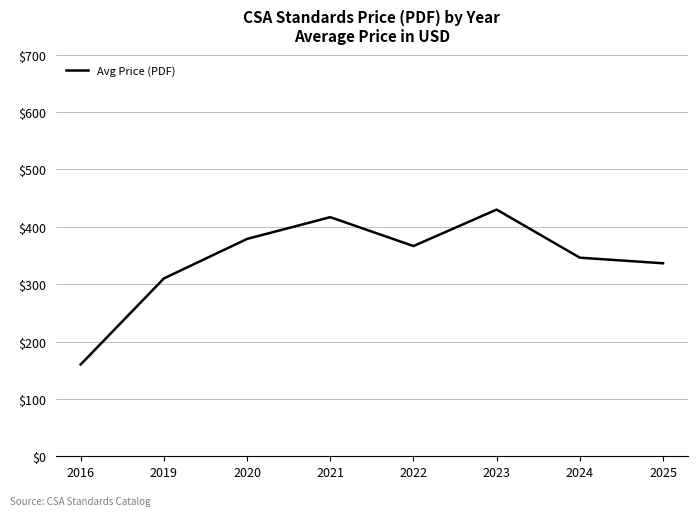

What is the change in value from 2024 to 2025?

-9.8